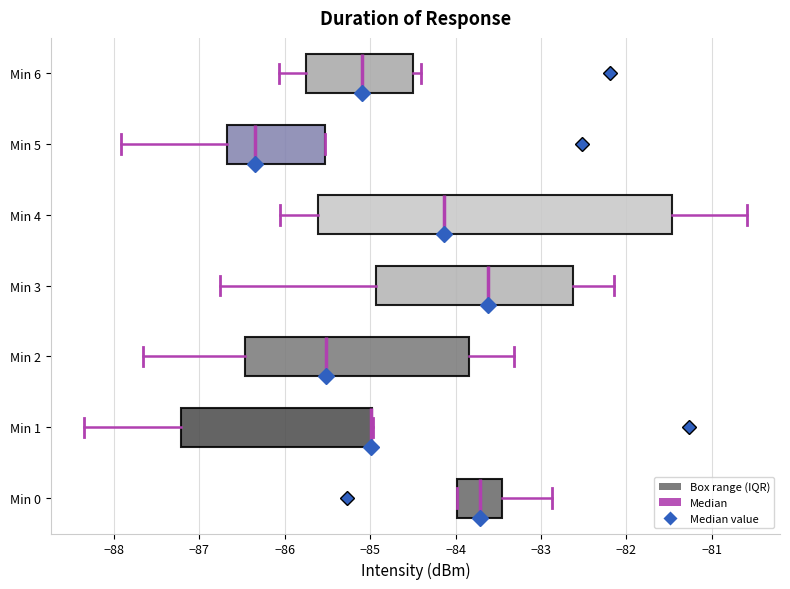

Reading bottom to top, transcribe this box plot: for each box, give where its median line is, the range the box spans, and where its two whiskers end, as read against the x-axis. The values are not printed on the chart, so give them approximately, as read against the axis.

Min 0: median -83.7, box -84.0 to -83.5, whiskers -84.0 to -82.9
Min 1: median -85.0 (drawn on the box's right edge), box -87.2 to -85.0, whiskers -88.3 to -85.0
Min 2: median -85.5, box -86.5 to -83.8, whiskers -87.7 to -83.3
Min 3: median -83.6, box -84.9 to -82.6, whiskers -86.8 to -82.1
Min 4: median -84.1, box -85.6 to -81.5, whiskers -86.0 to -80.6
Min 5: median -86.3, box -86.7 to -85.5, whiskers -87.9 to -85.5
Min 6: median -85.1, box -85.7 to -84.5, whiskers -86.1 to -84.4